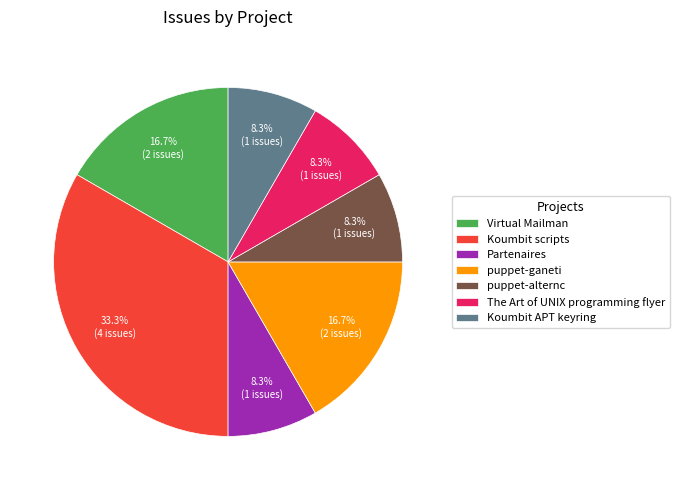

Count the number of slices in the pie.

7